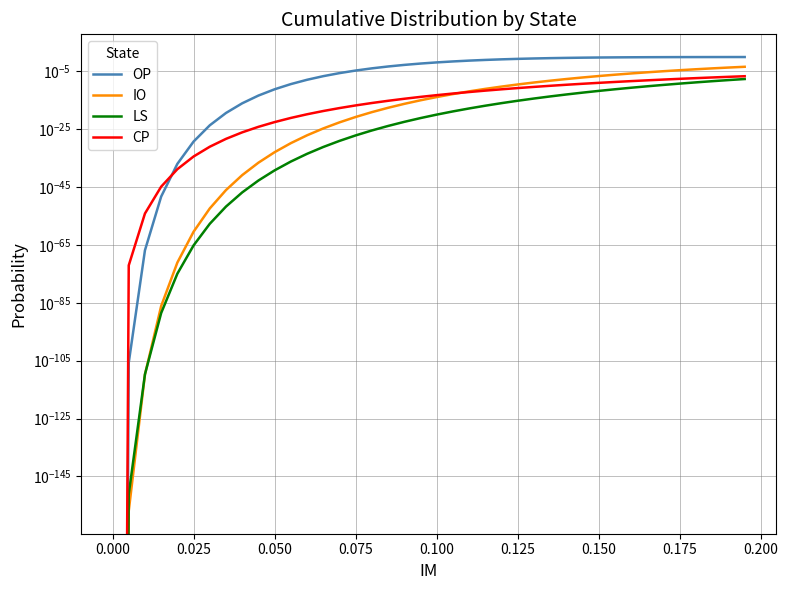

What are all the series names shown in the legend?

OP, IO, LS, CP